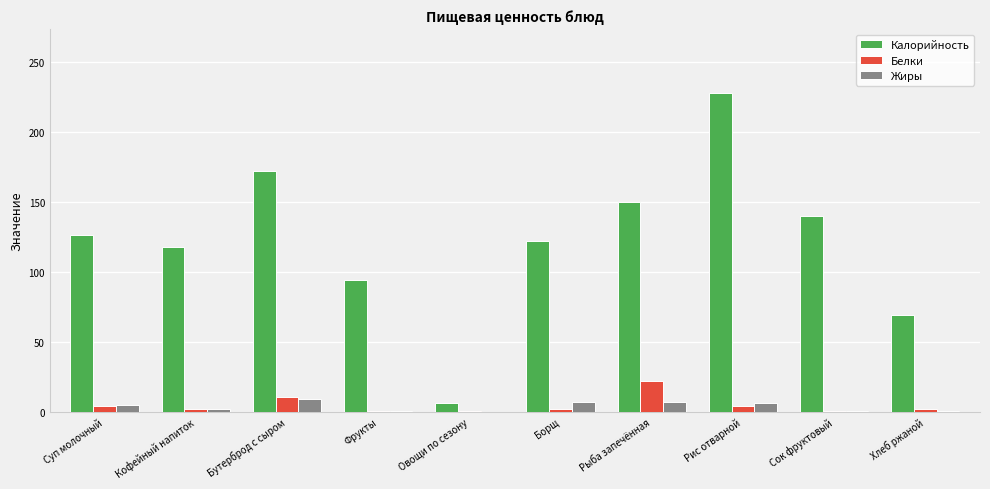

How many series are shown in this chart?

3